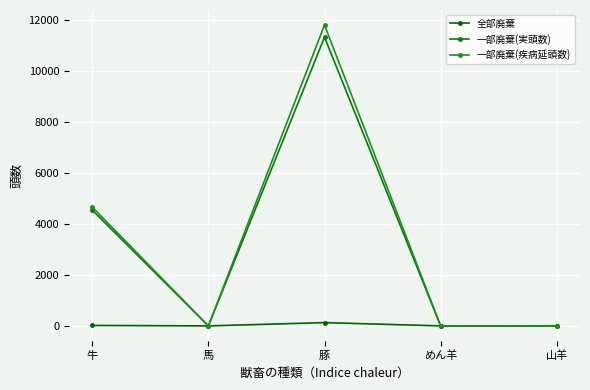

The 全部廃棄 series shows 77 at 山羊. True or false?

False